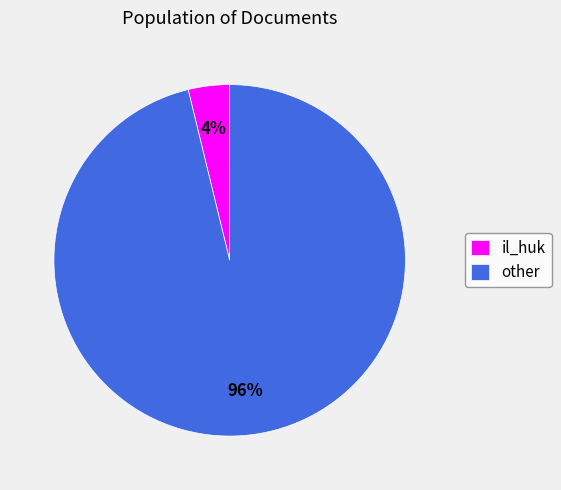

Which has a higher value, il_huk or other?

other